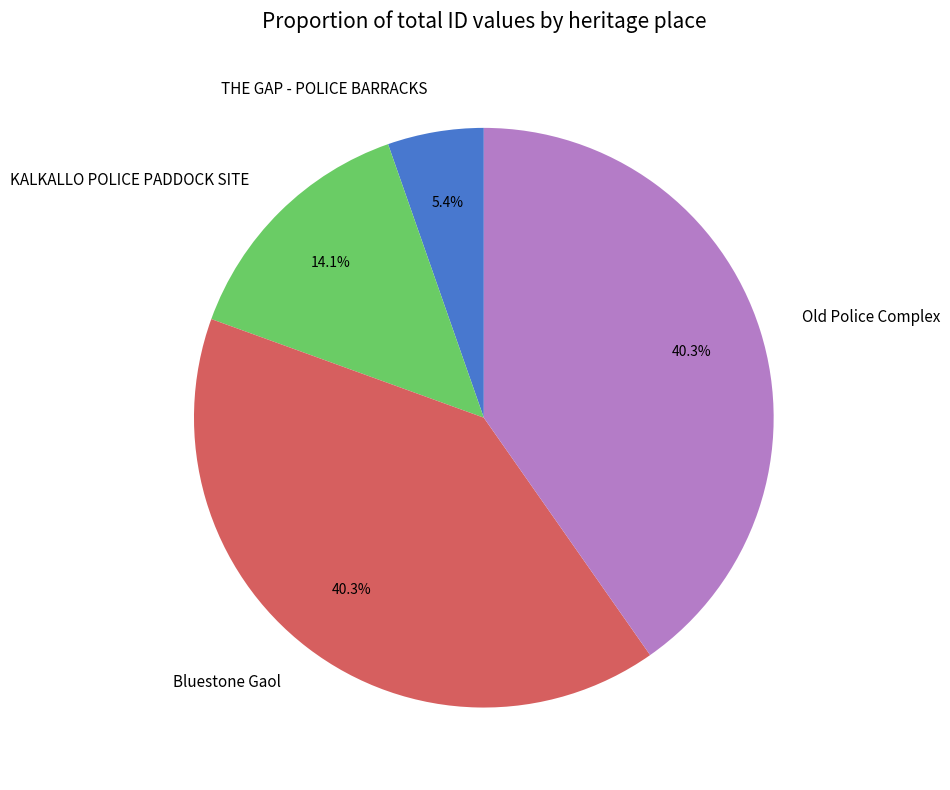

How many segments does this pie chart have?

4